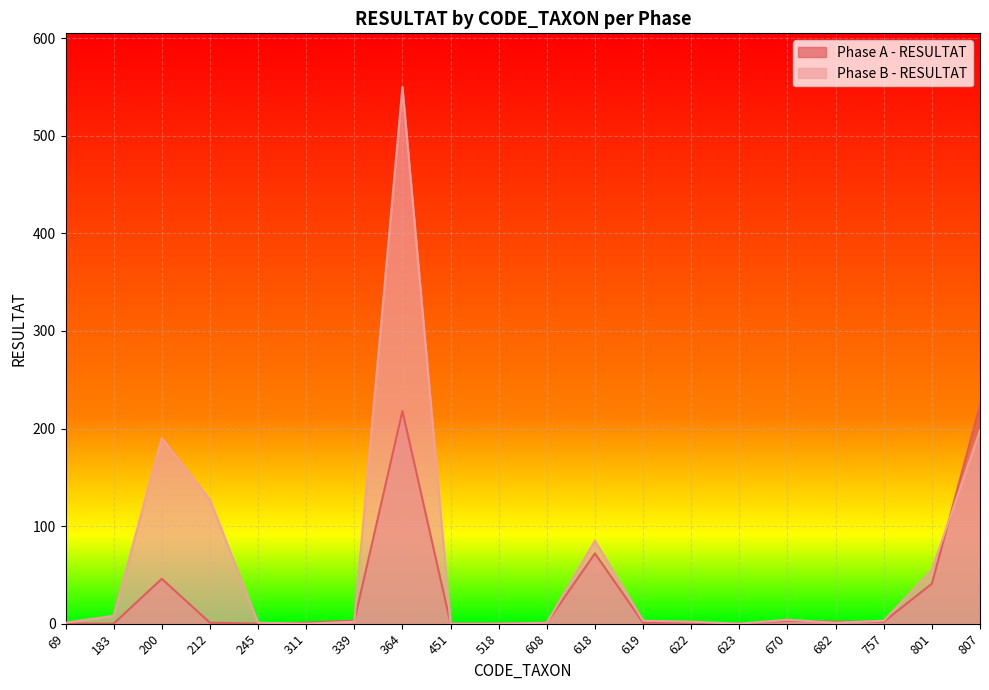

How many lines are shown in the chart?

2